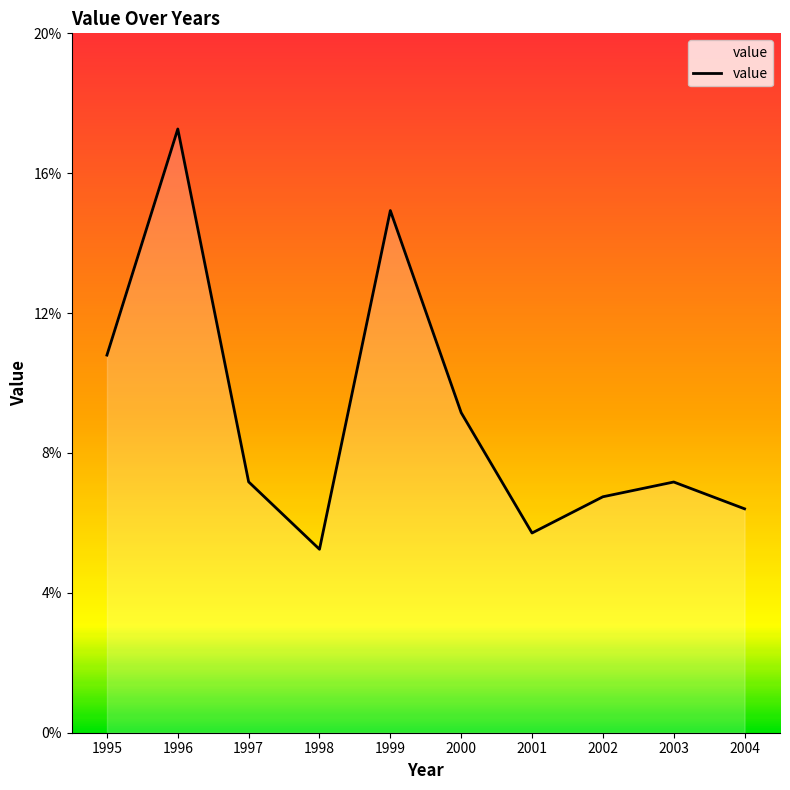

What is the difference between the second highest and minimum values?

0.1